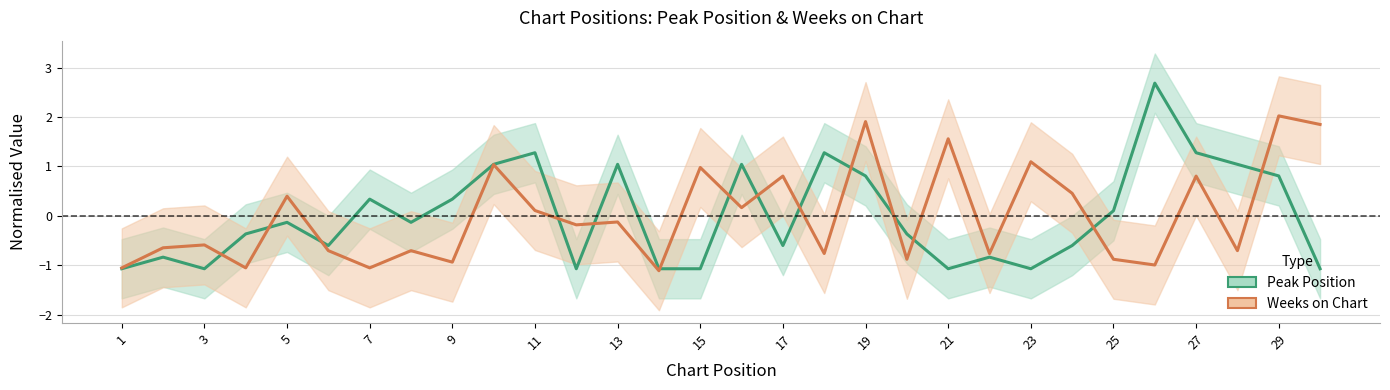

What is the value of the Weeks on Chart point at the 12th from the left?

-0.2